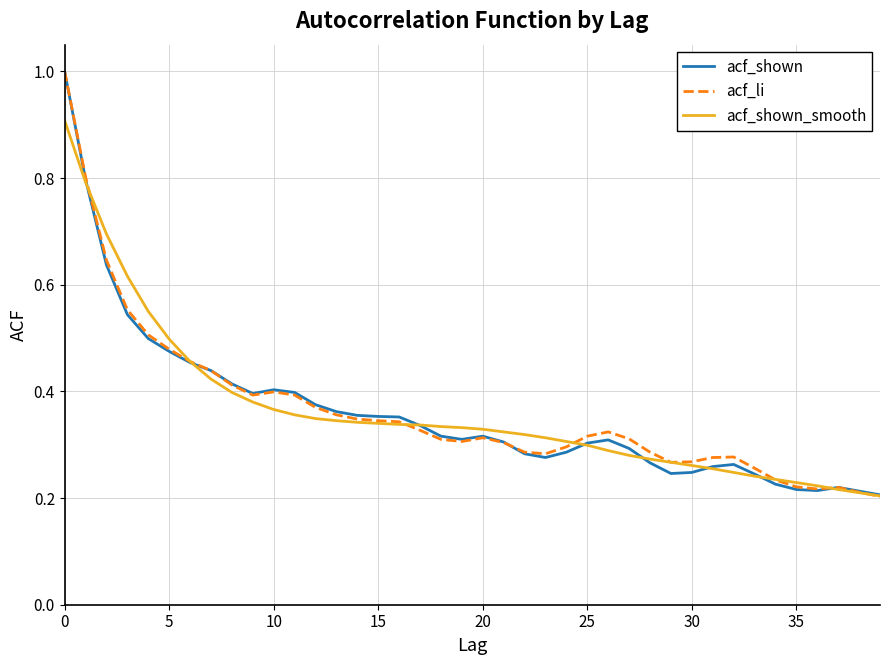

What is the greatest value displayed?

1.0